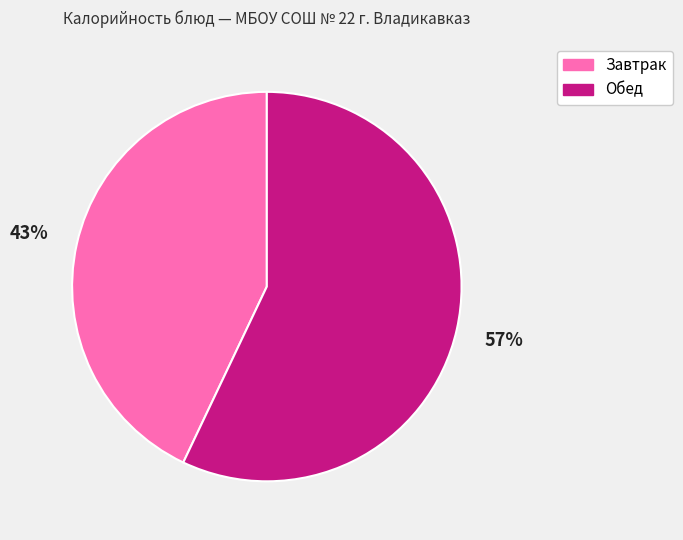

Is there a majority slice in this chart?

Yes